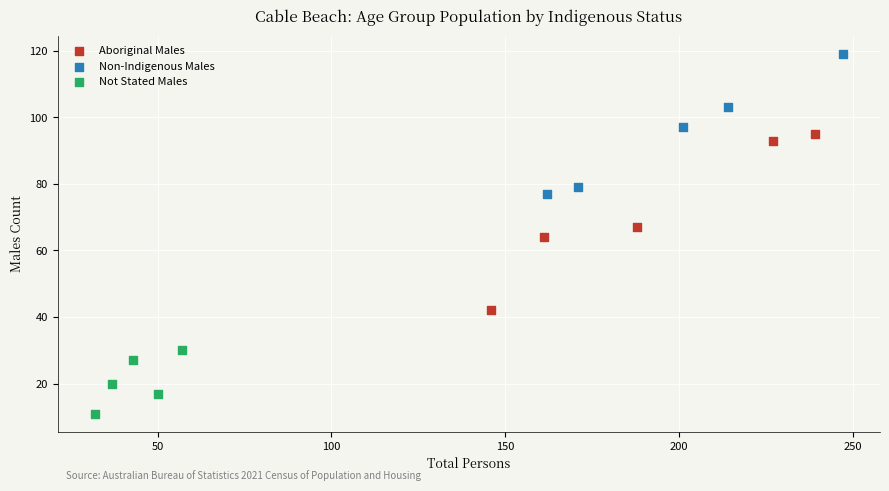

Which series contains the lowest Y value?

Not Stated Males